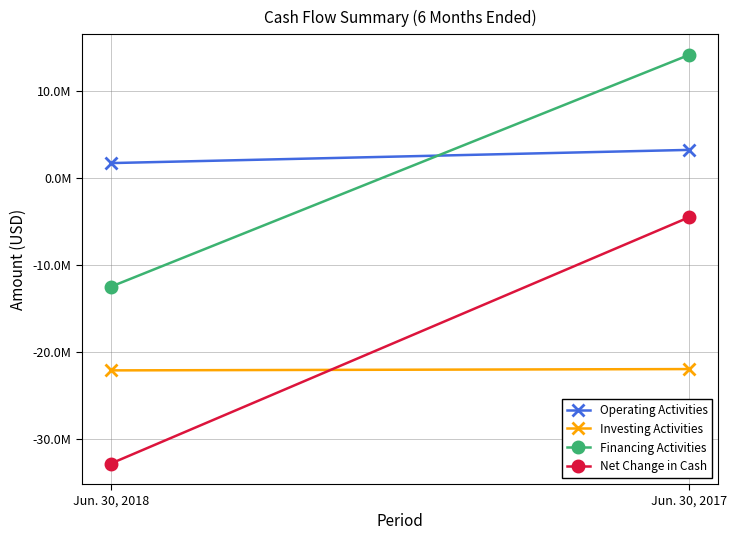

What is the value of the Financing Activities point at the 2nd from the left?

14200094